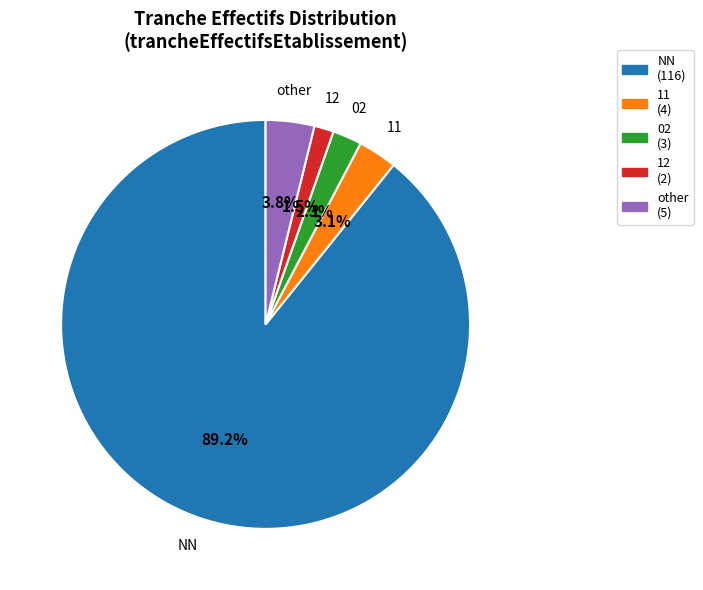

Is it true that NN is 89% of the pie?

True